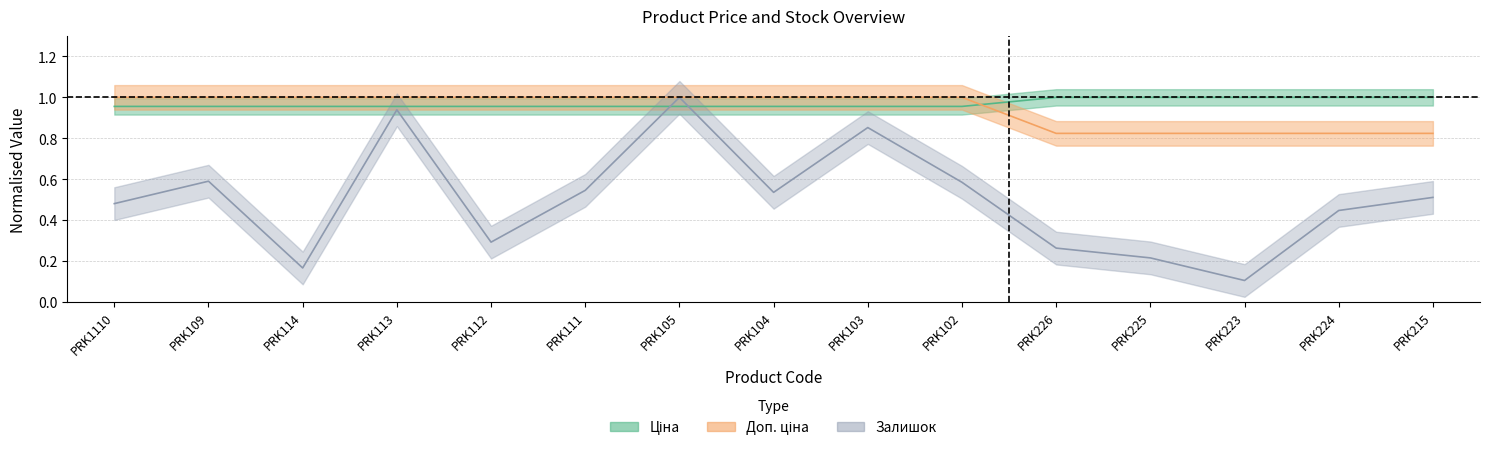

At which label is Доп. ціна closest to 0?

PRK226